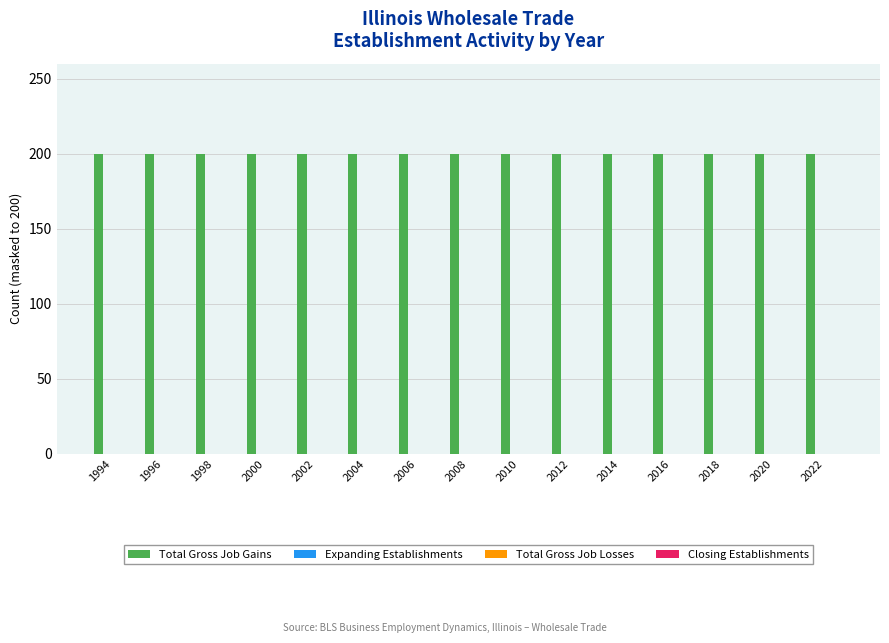

At which category is the sum across all series the highest?

1994